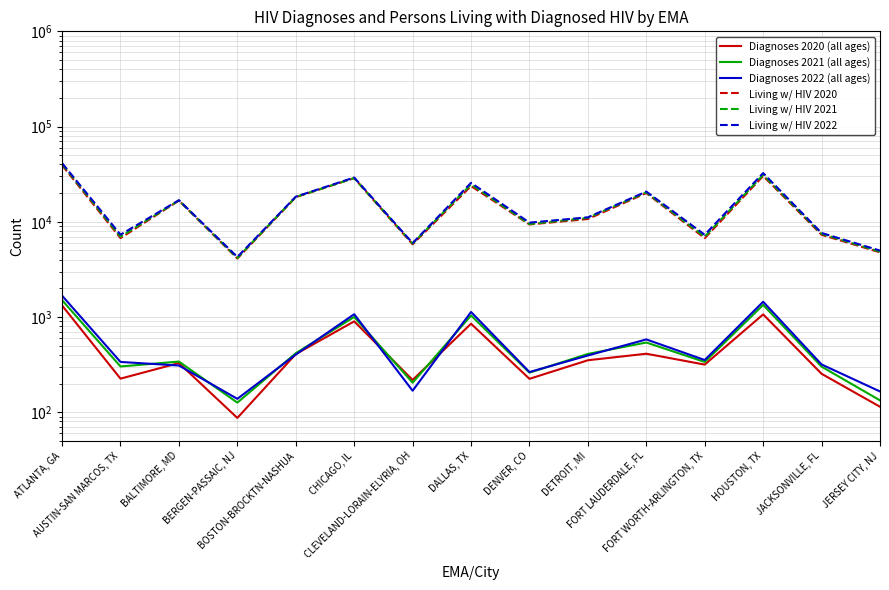

At which category is the sum across all series the highest?

ATLANTA, GA